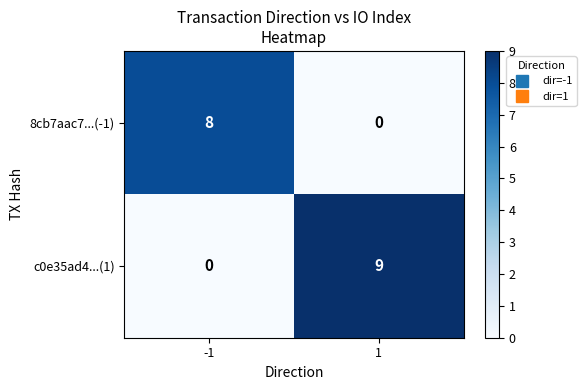

At which category is the sum across all series the highest?

1